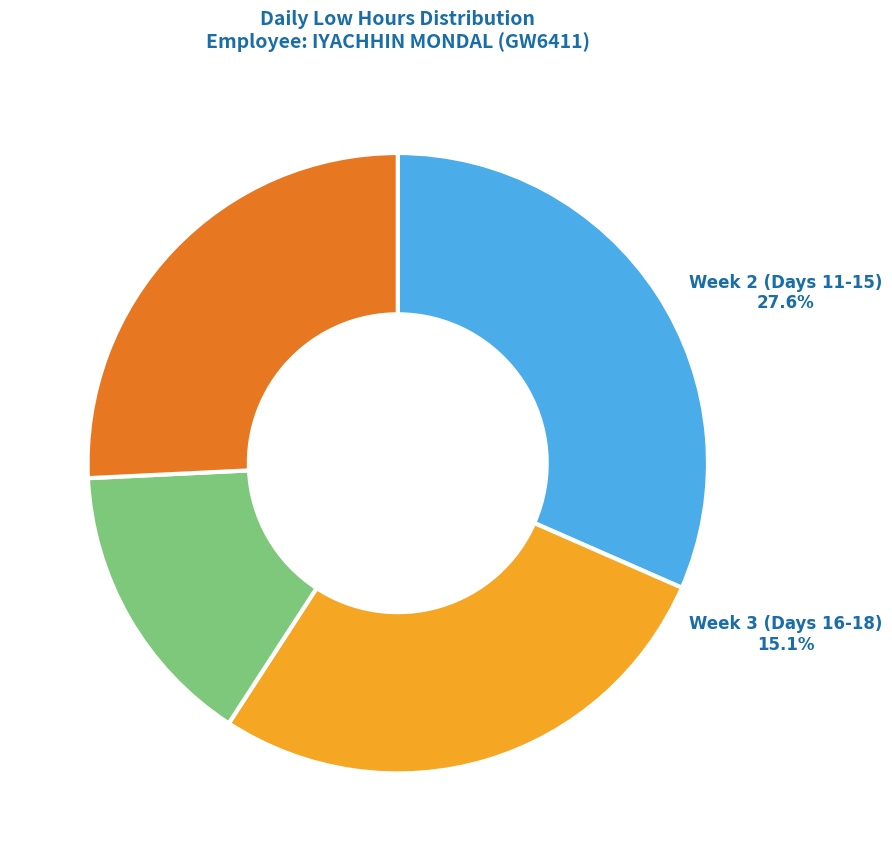

Approximately how many times larger is the value at Week 3 (Days 16-18) compared to Week 4 (Days 19-26)?

0.6